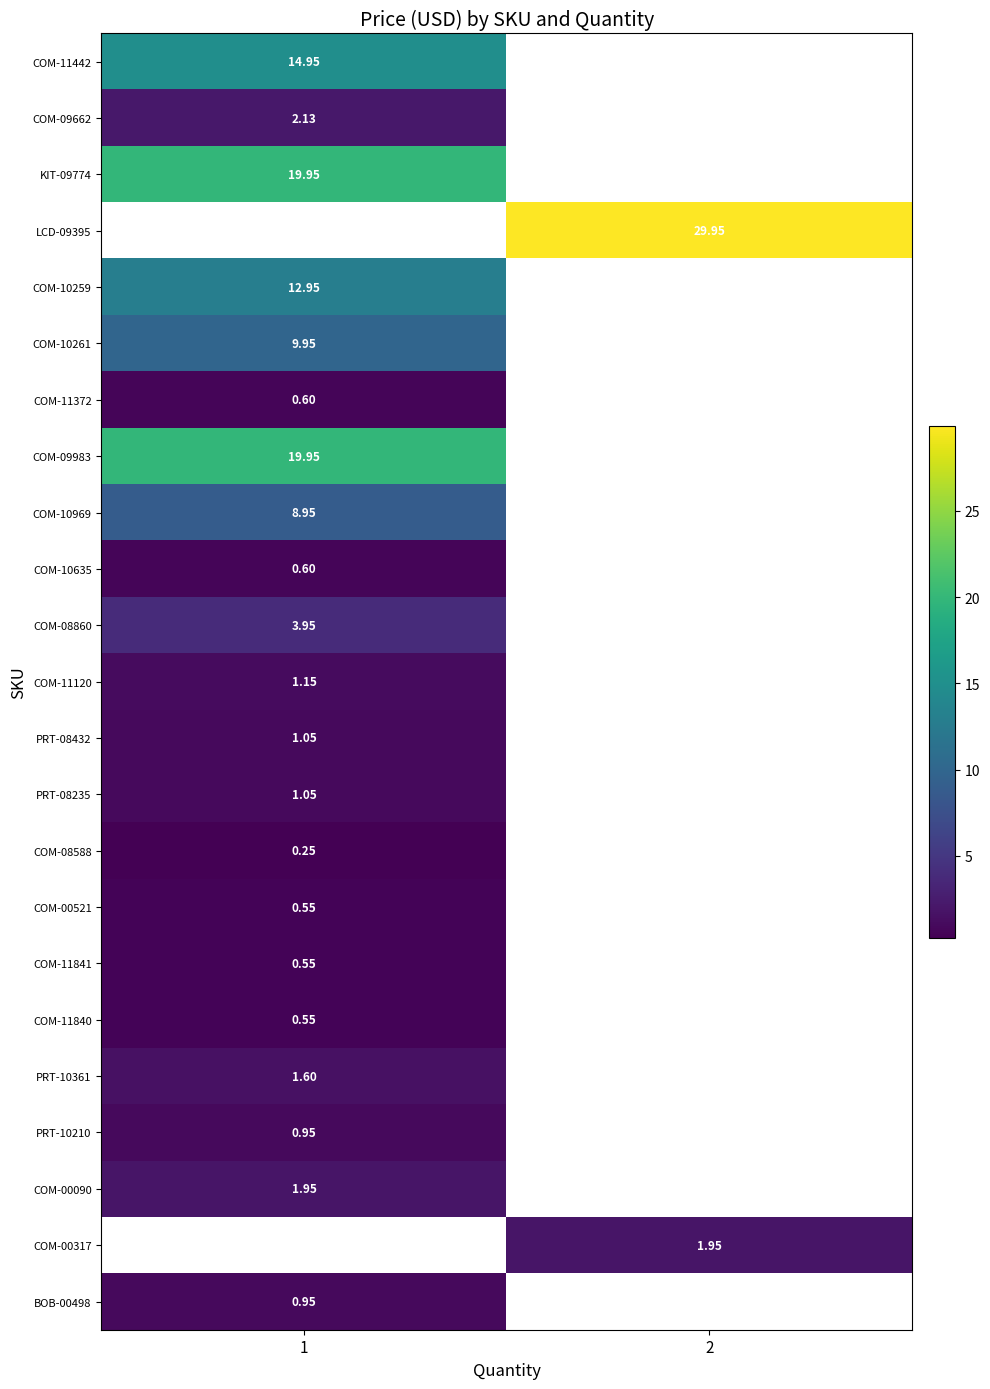

Is the value of COM-00090 at 1 greater than the value of COM-10259 at 1?

No